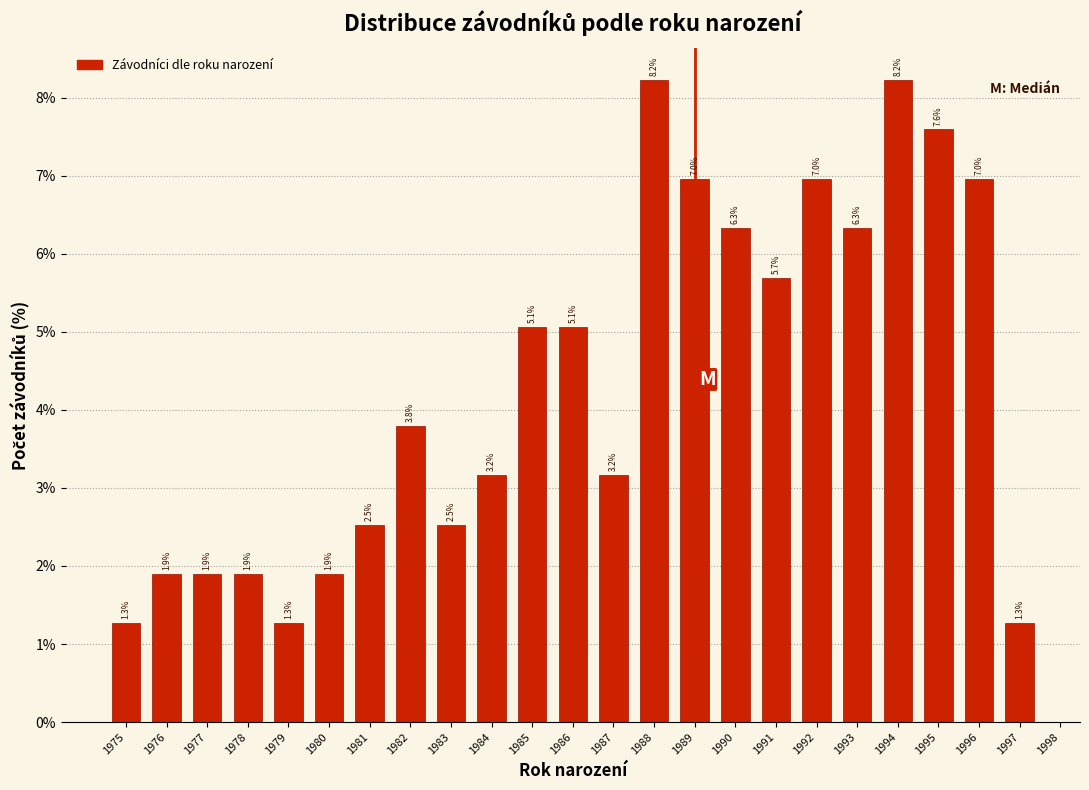

Reading left to right, what are all the values shown in this chart?

1.3	1.9	1.9	1.9	1.3	1.9	2.5	3.8	2.5	3.2	5.1	5.1	3.2	8.2	7.0	6.3	5.7	7.0	6.3	8.2	7.6	7.0	1.3